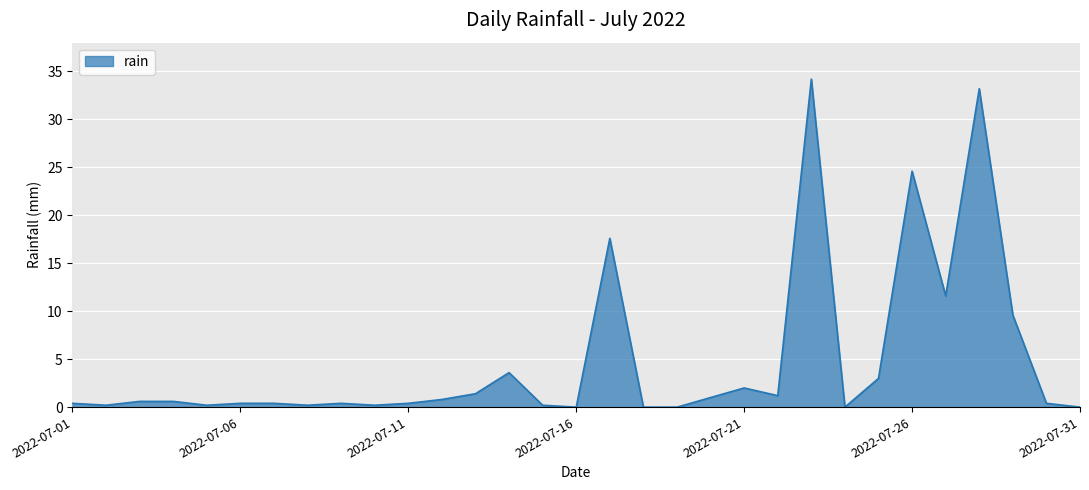

What is the greatest value displayed?

34.2